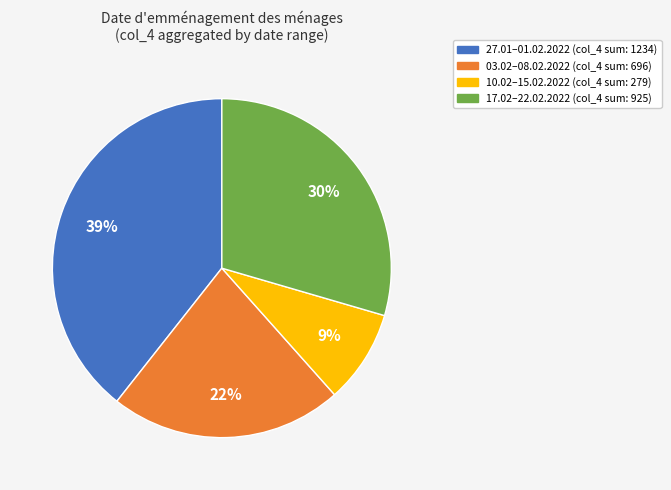

Does any single category account for the majority?

No